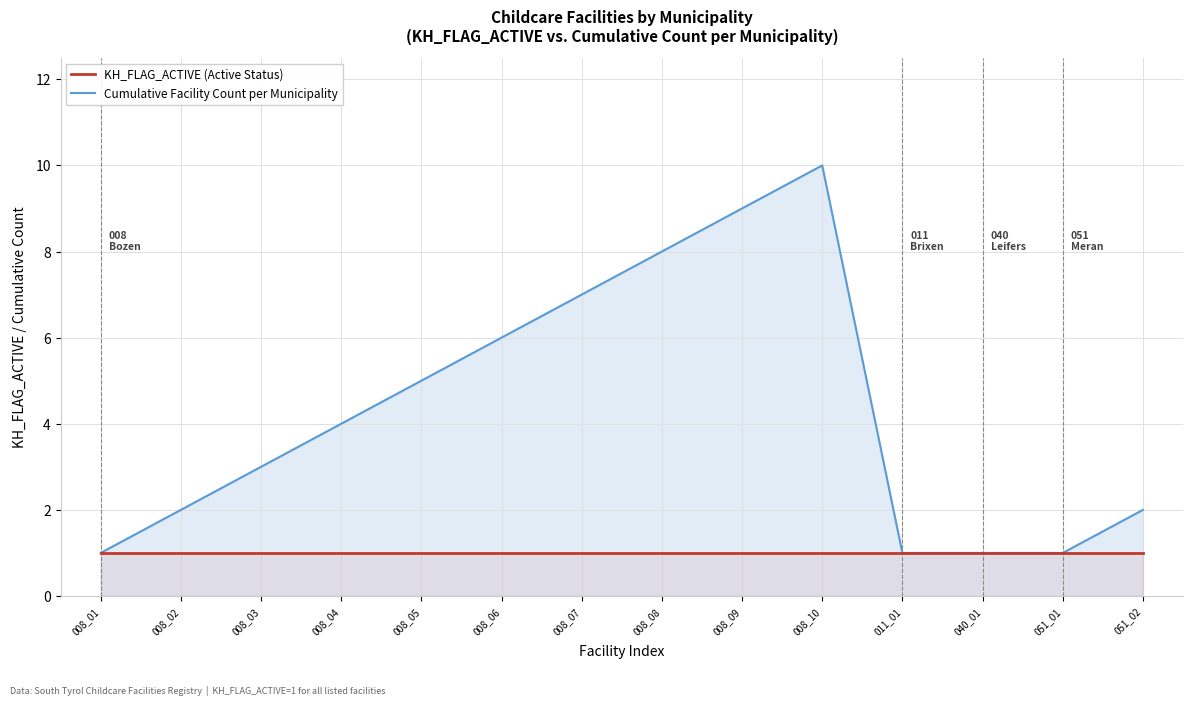

What is the value of the Cumulative Facility Count per Municipality point at the 1st from the left?

1